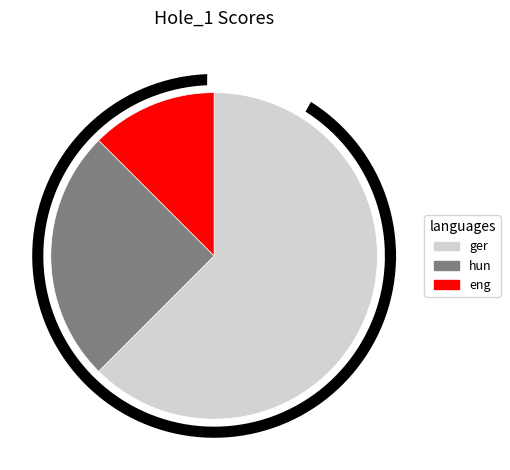

The Bobby howard slice represents 1% of the pie. True or false?

False